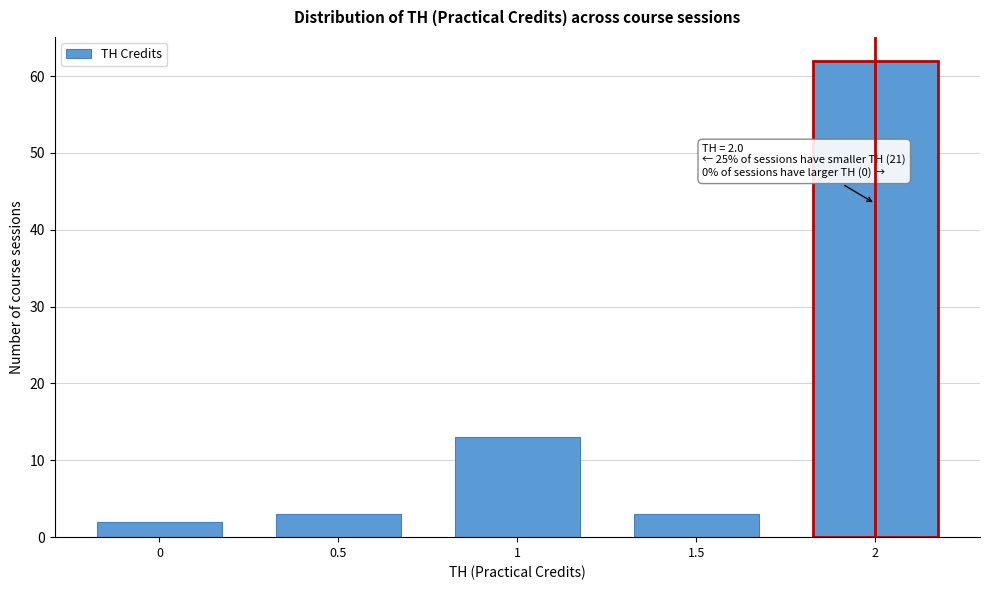

Reading left to right, what are all the values shown in this chart?

2	3	13	3	62